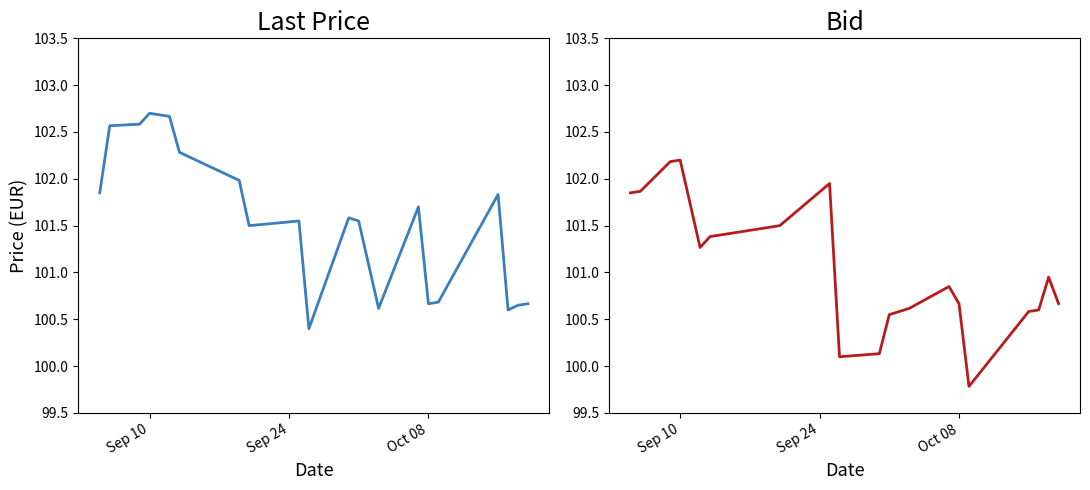

How many data points in Last price are above 101?

13